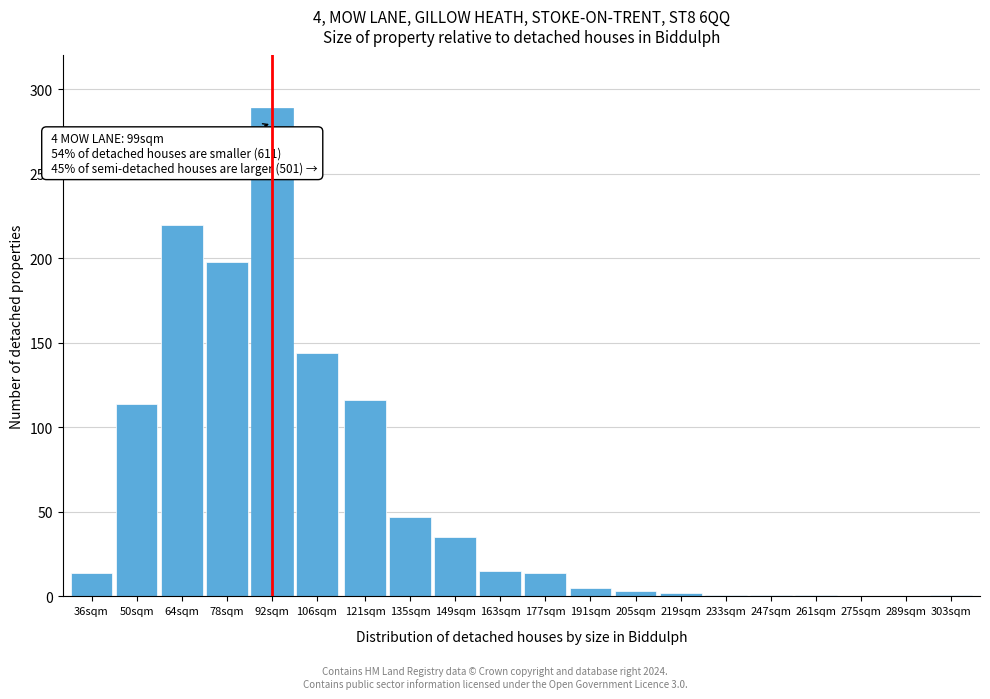

What is the maximum value shown in the chart?

289